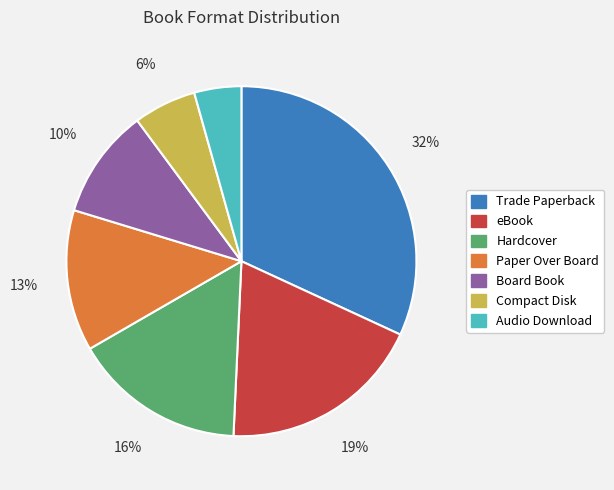

How many segments does this pie chart have?

7